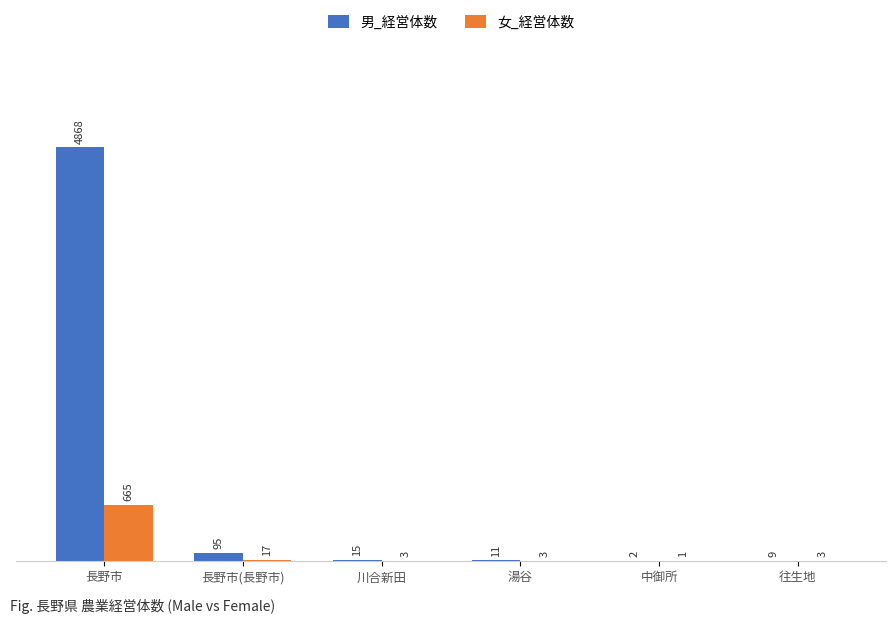

At which label is 女_経営体数 closest to 333?

長野市(長野市)